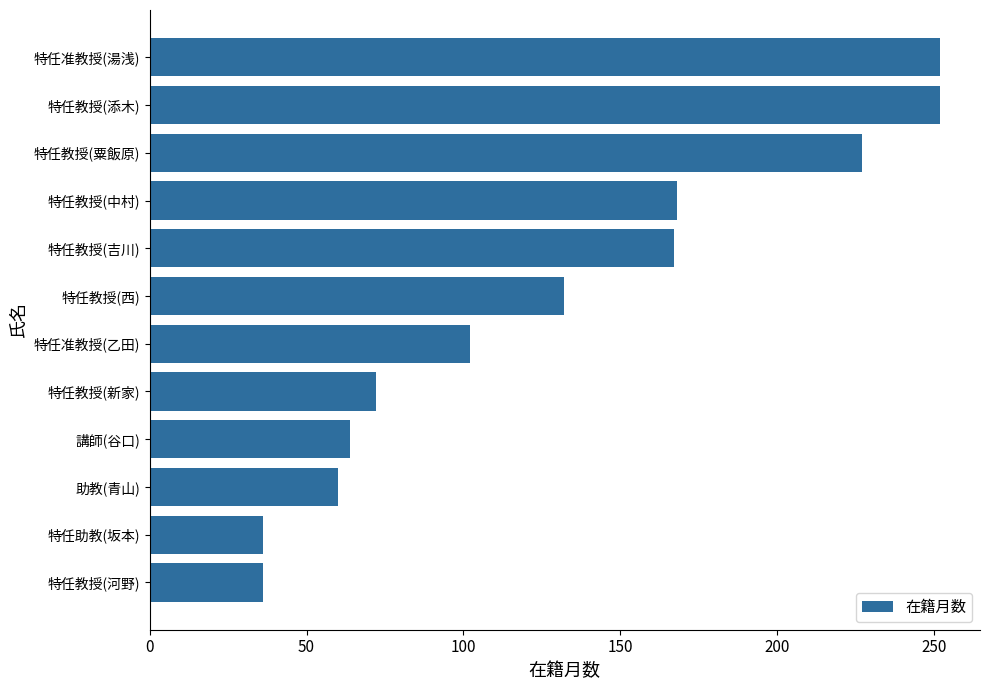

What value does the data have at 講師(谷口)?

64